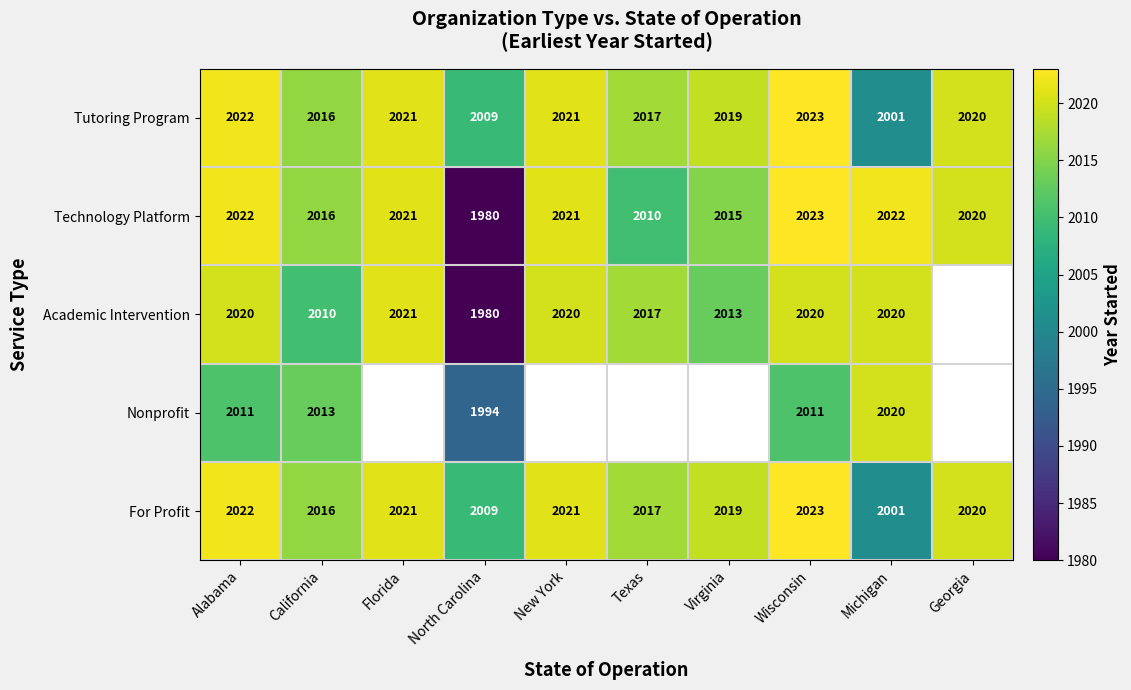

Is it true that Technology Platform equals 2010 at Texas?

True